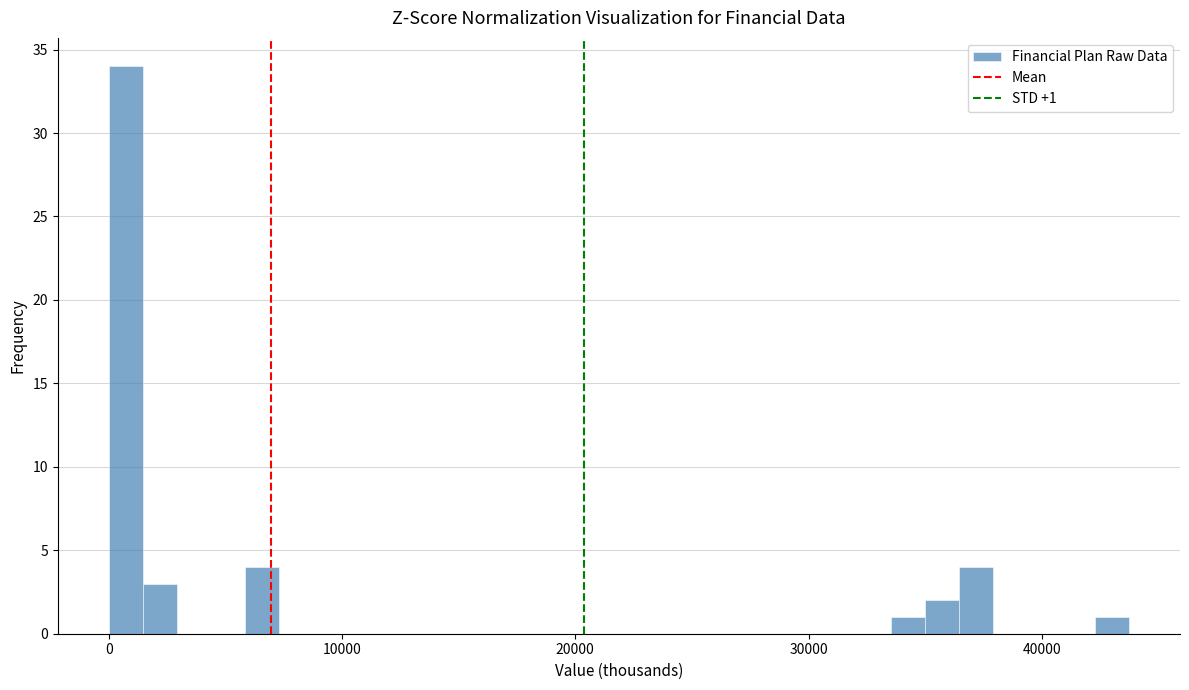

Read against the x-axis, roughly where is the centre of the tallest bar?

1000